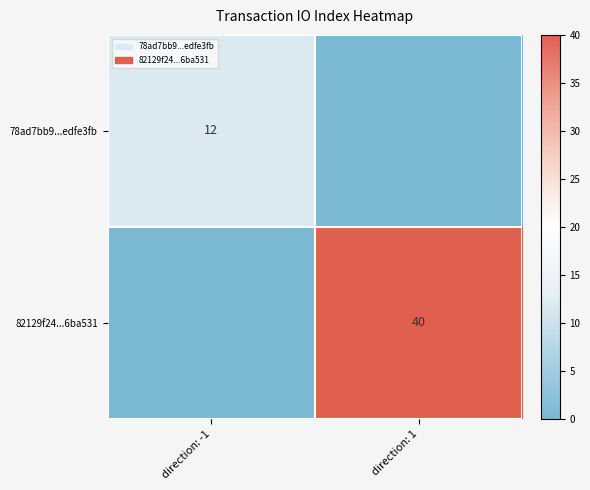

The value of 78ad7bb9...edfe3fb at direction: -1 is 12. True or false?

True